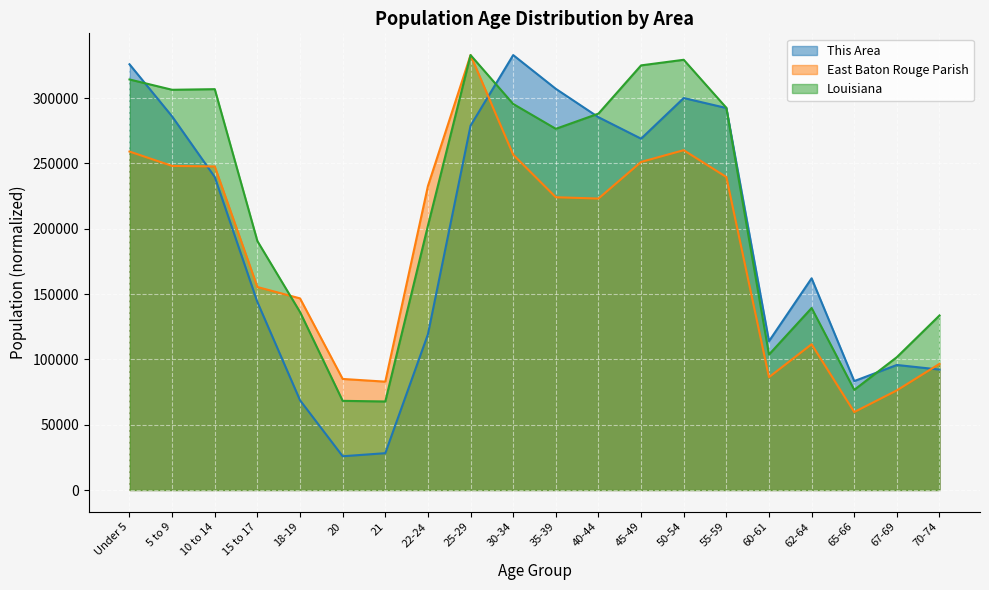

Is the value of Louisiana at 60-61 greater than the value of This Area at 20?

Yes